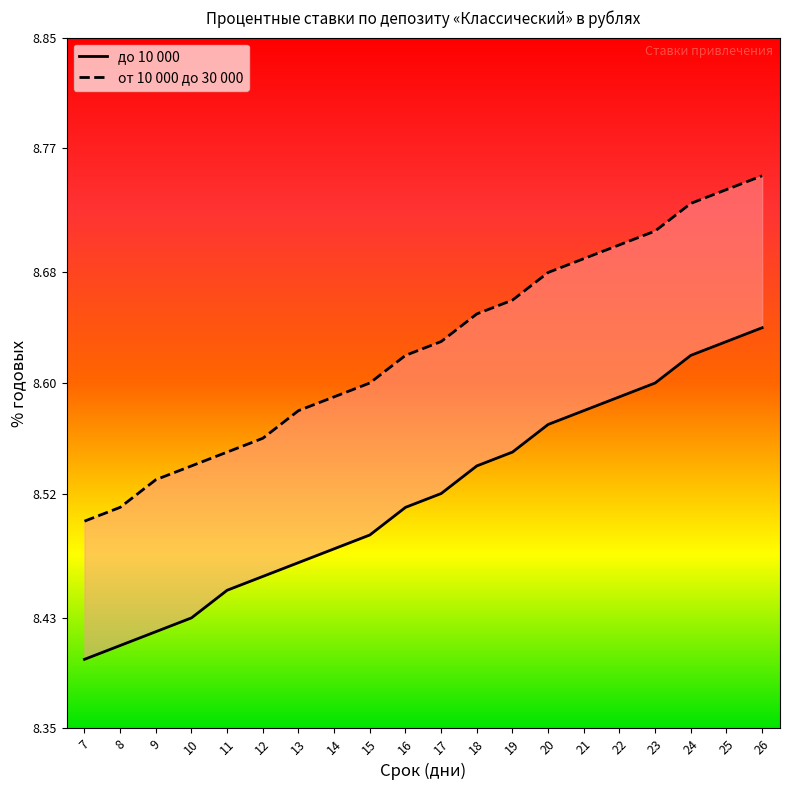

What is the difference between the highest and lowest values at 12?

0.1